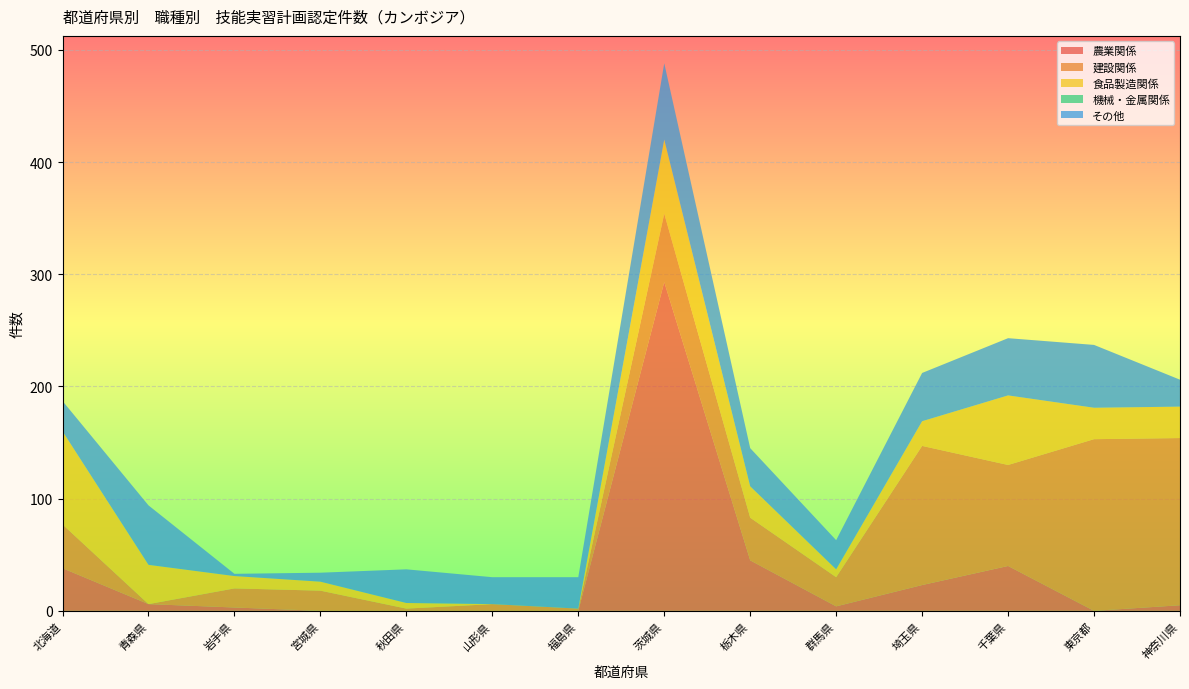

Reading right to left, extract all data points from this chart.

農業関係: 5	0	40	23	4	45	293	0	0	0	0	3	6	38
建設関係: 149	153	90	124	26	38	61	2	6	2	18	17	0	39
食品製造関係: 28	28	62	22	7	28	66	0	0	5	8	11	35	83
機械・金属関係: 0	0	0	0	0	0	0	0	0	0	0	0	0	0
その他: 24	56	51	43	26	34	68	28	24	30	8	2	53	27